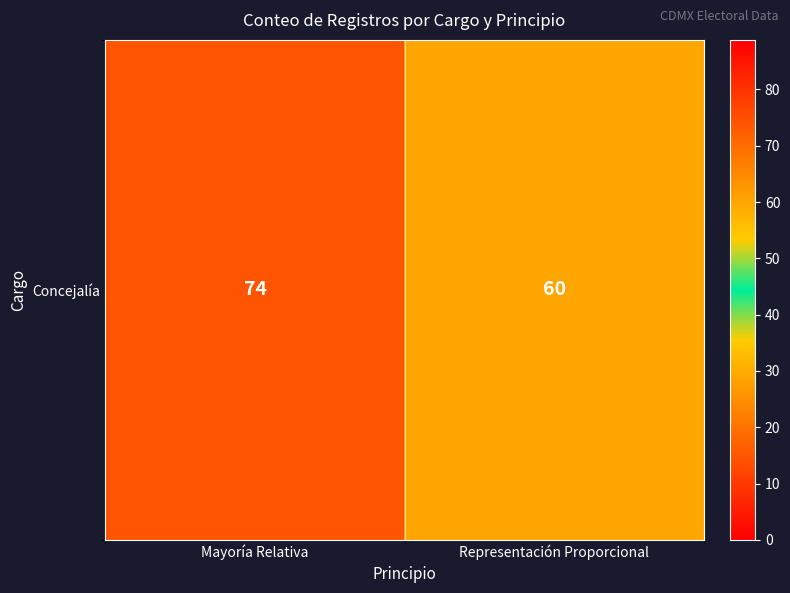

Reading right to left, what are all the values shown in this chart?

60	74